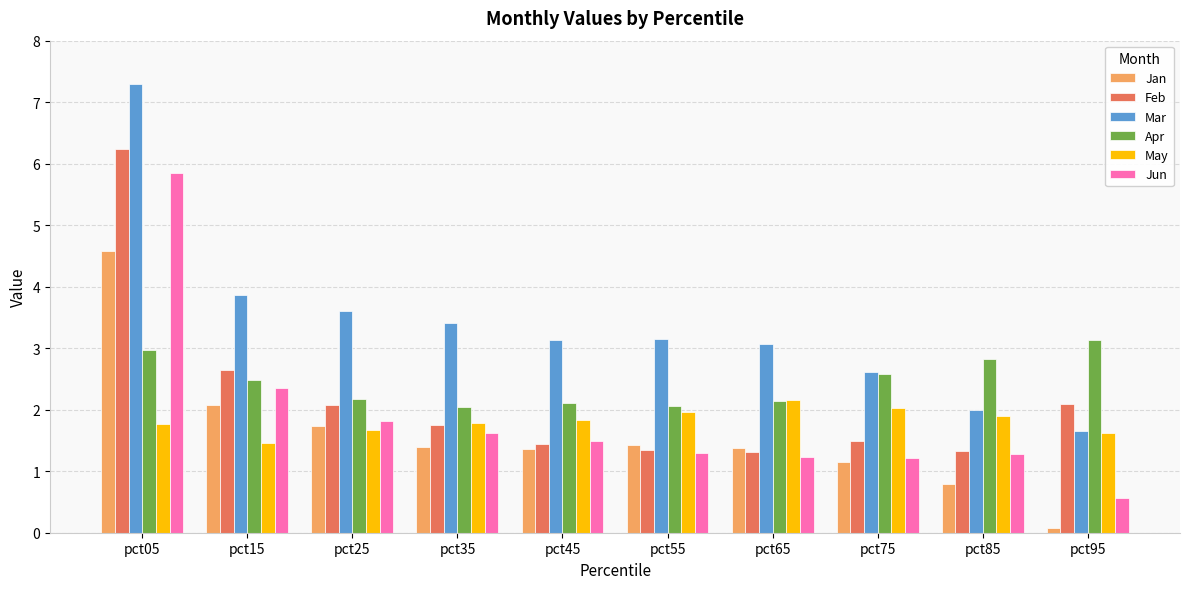

True or false: Jun has a value of 1.0 at pct95.

False